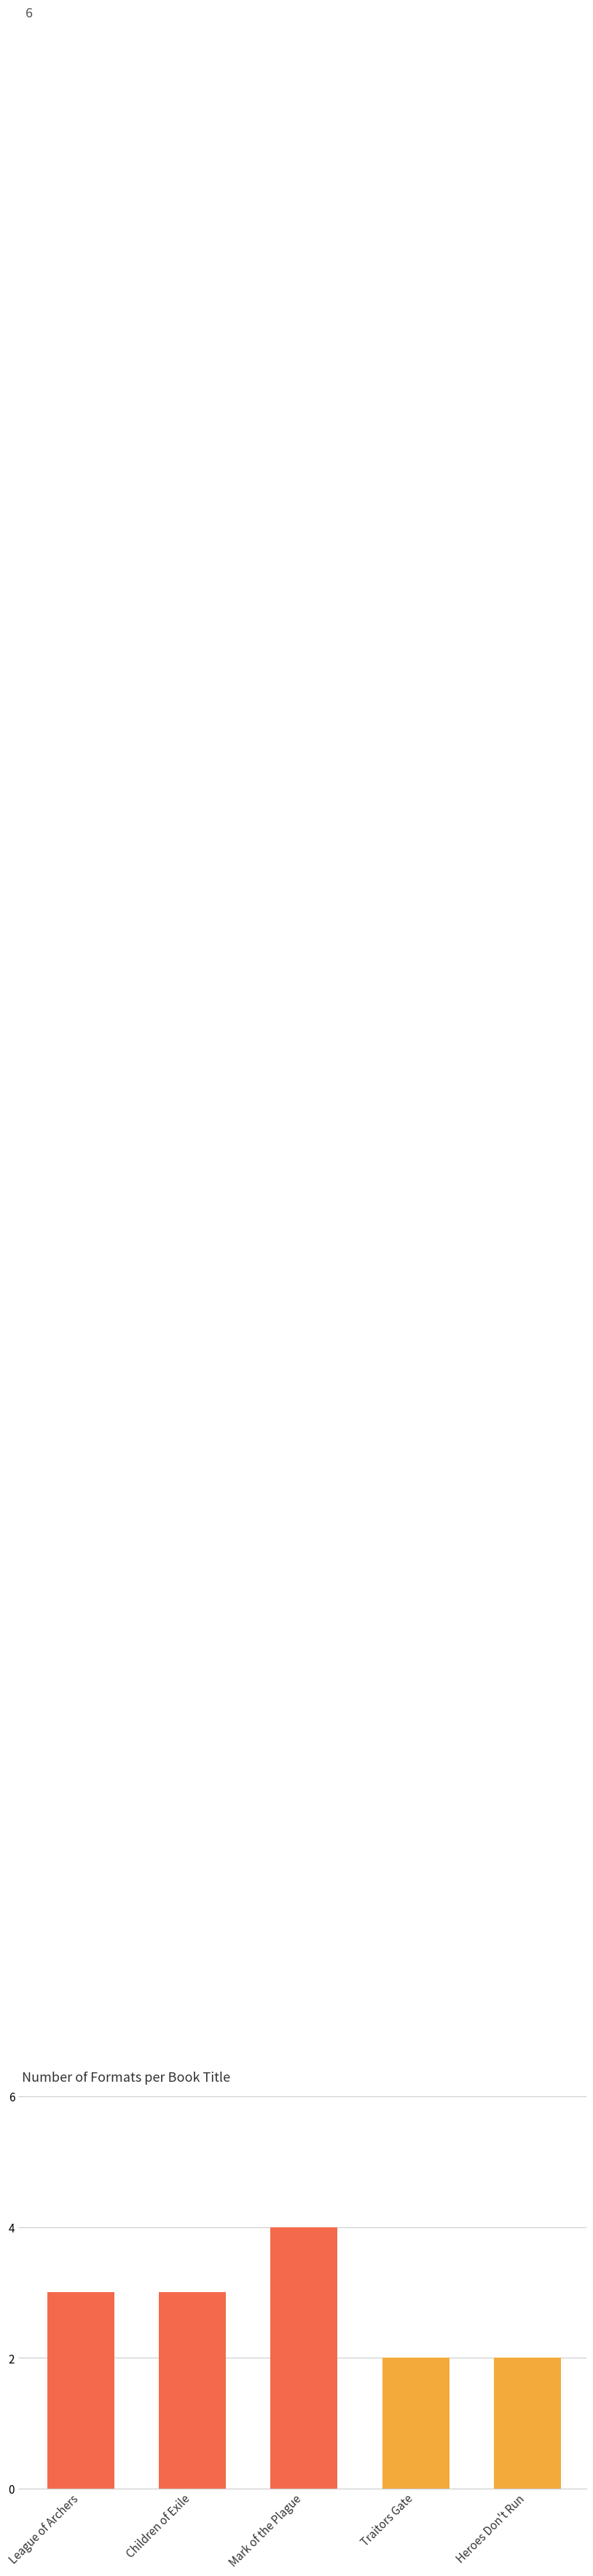

What position from the left is Heroes Don't Run?

5